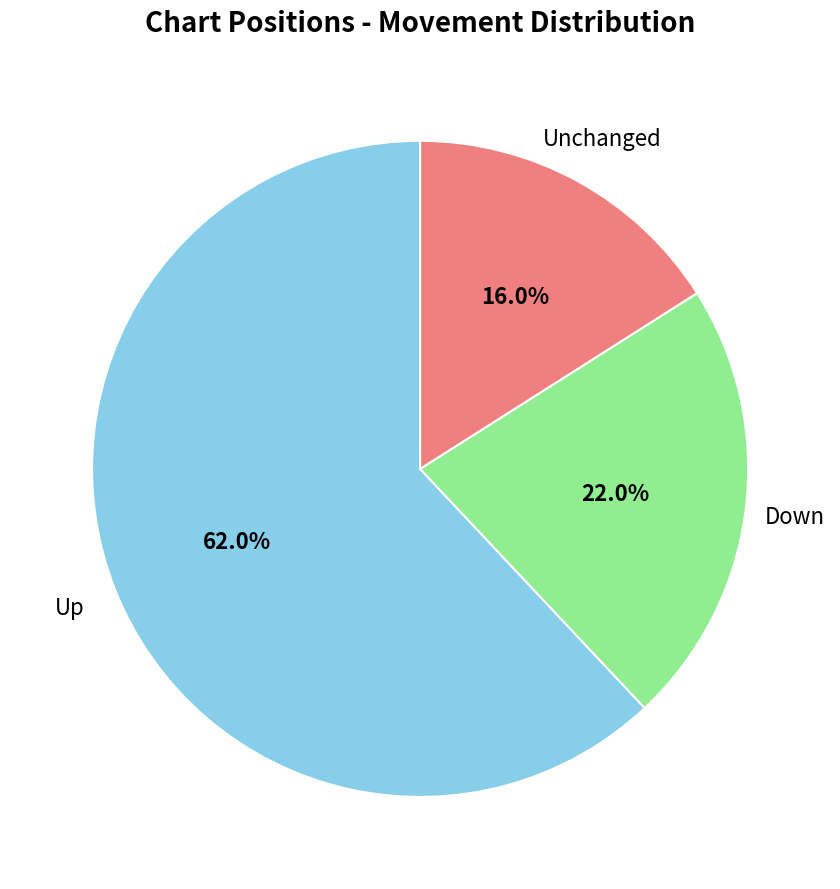

Which slice is the largest?

Up